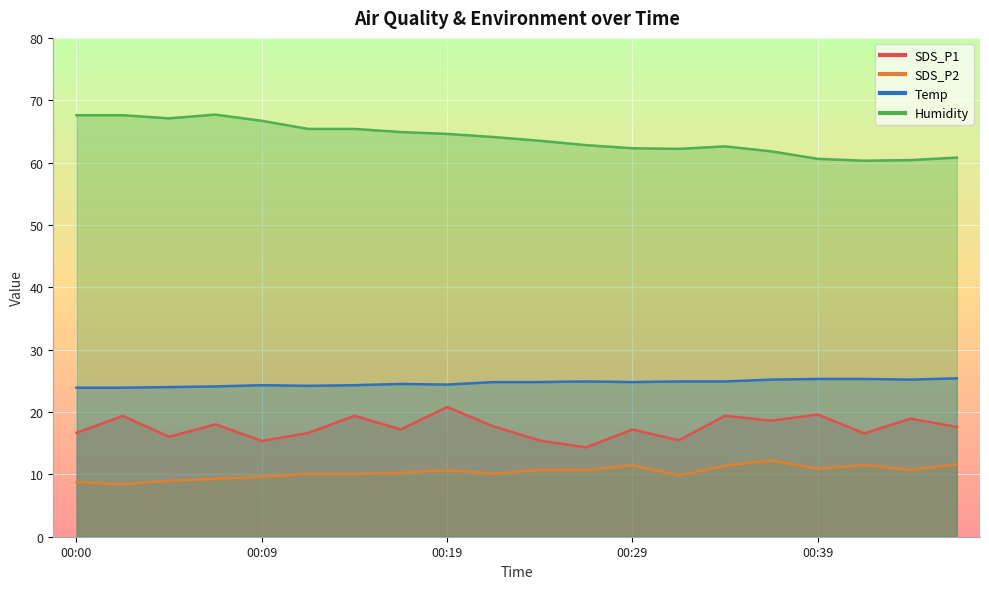

True or false: Humidity and SDS_P1 intersect in this chart.

False